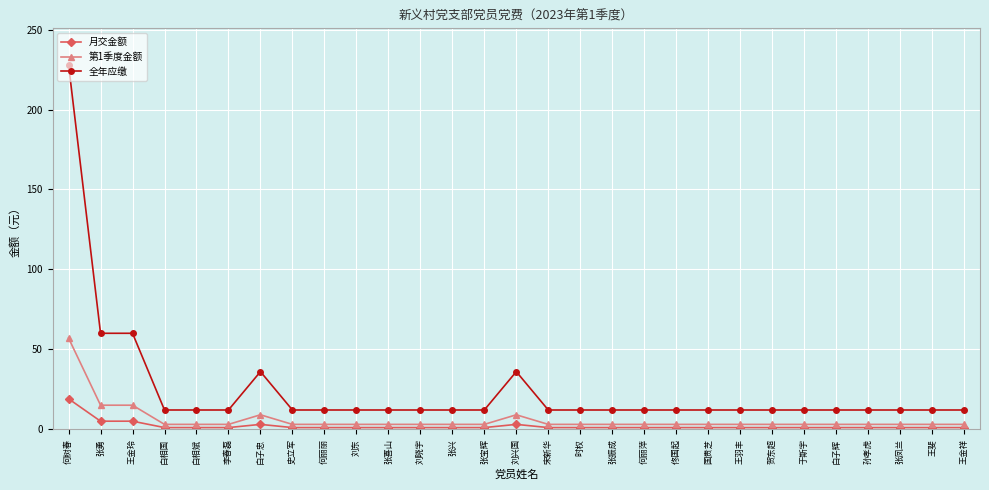

What is the maximum value for 全年应缴?

228